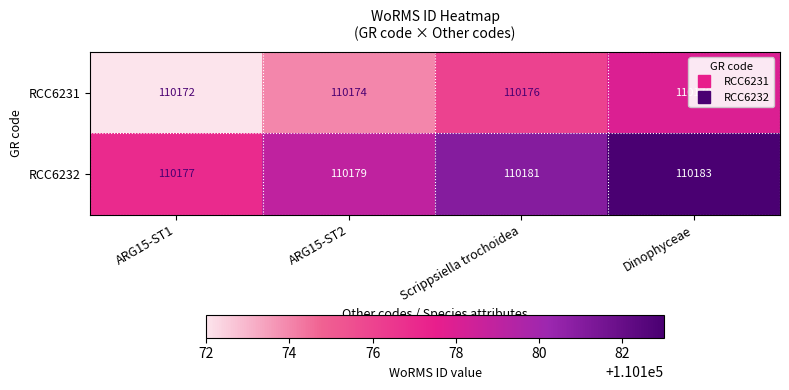

What is the total value across all series at Dinophyceae?

220361